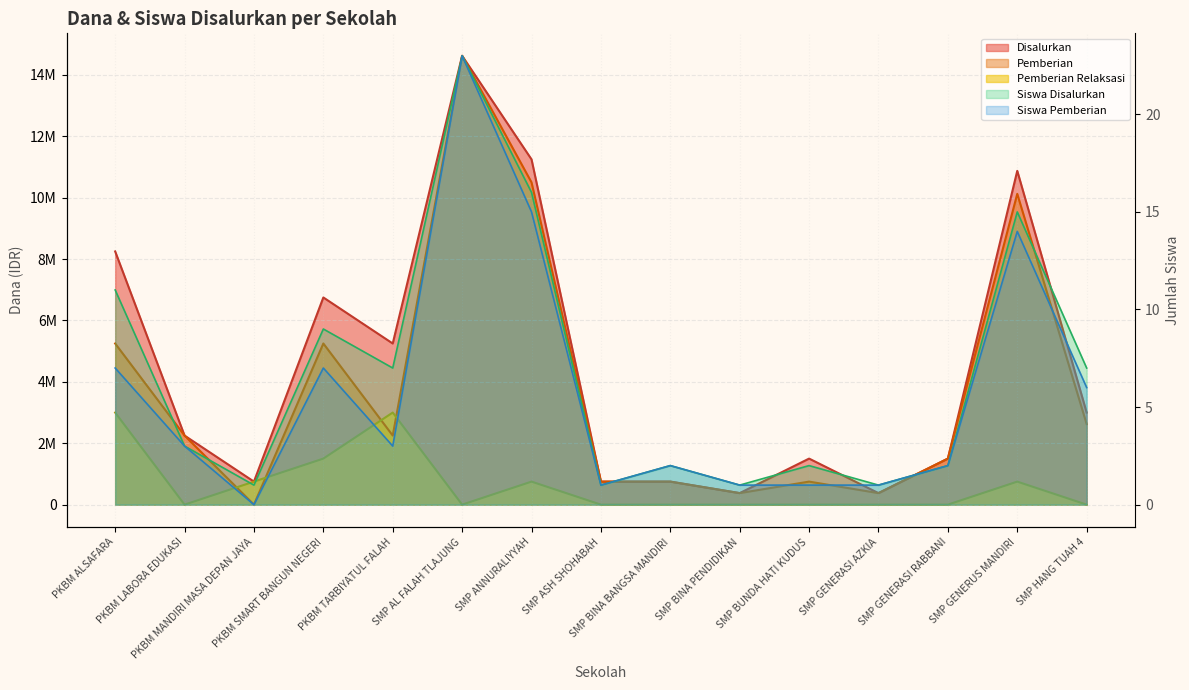

Read the Siswa Pemberian value at SMP BUNDA HATI KUDUS.

1